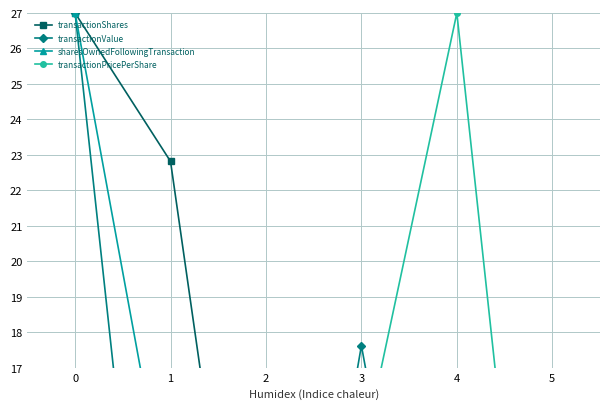

Where do sharesOwnedFollowingTransaction and transactionPricePerShare first cross each other?

2 and 3